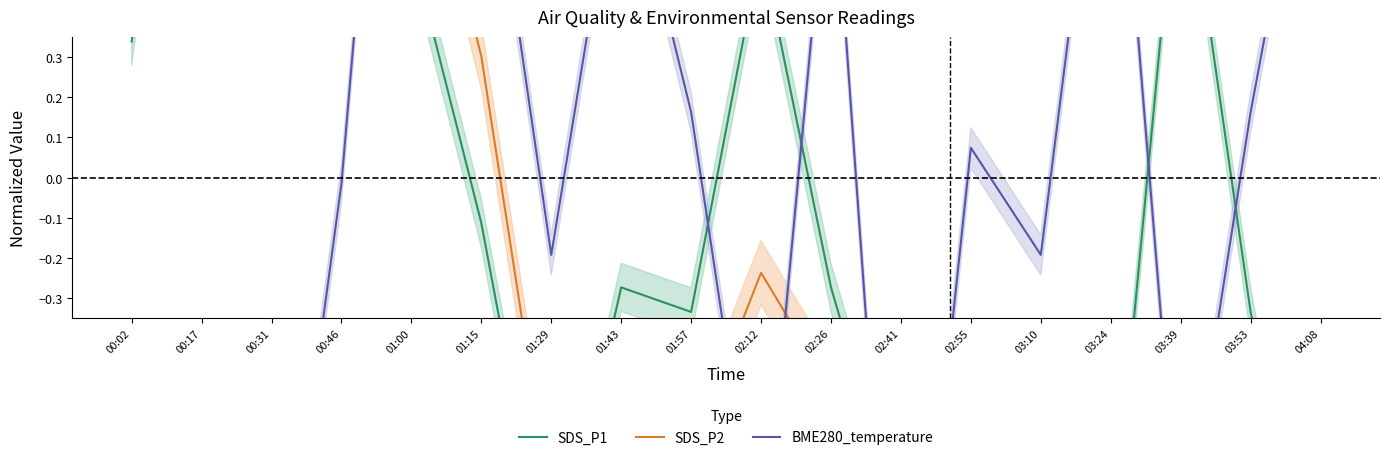

What is the sum of the BME280_temperature values at 00:02 and 01:57?

-0.8